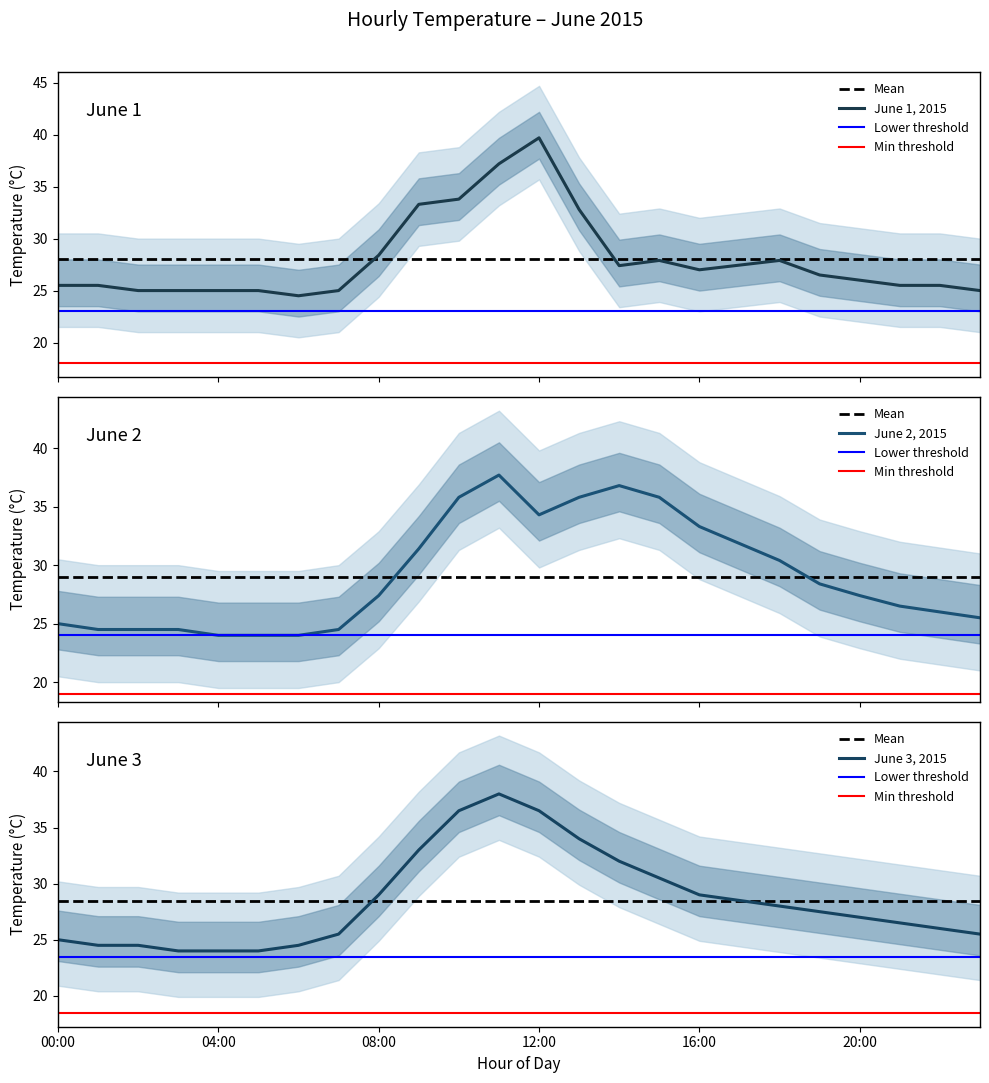

How many values in the 2015-06-03 series exceed 27?

11